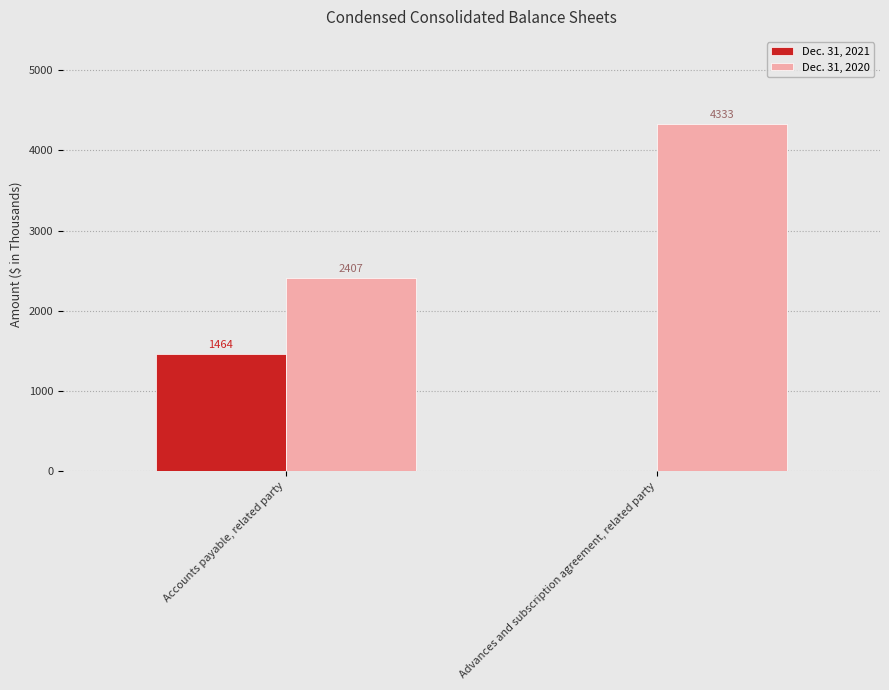

What is the sum of the Dec. 31, 2021 values at Accounts payable, related party and Advances and subscription agreement, related party?

1464